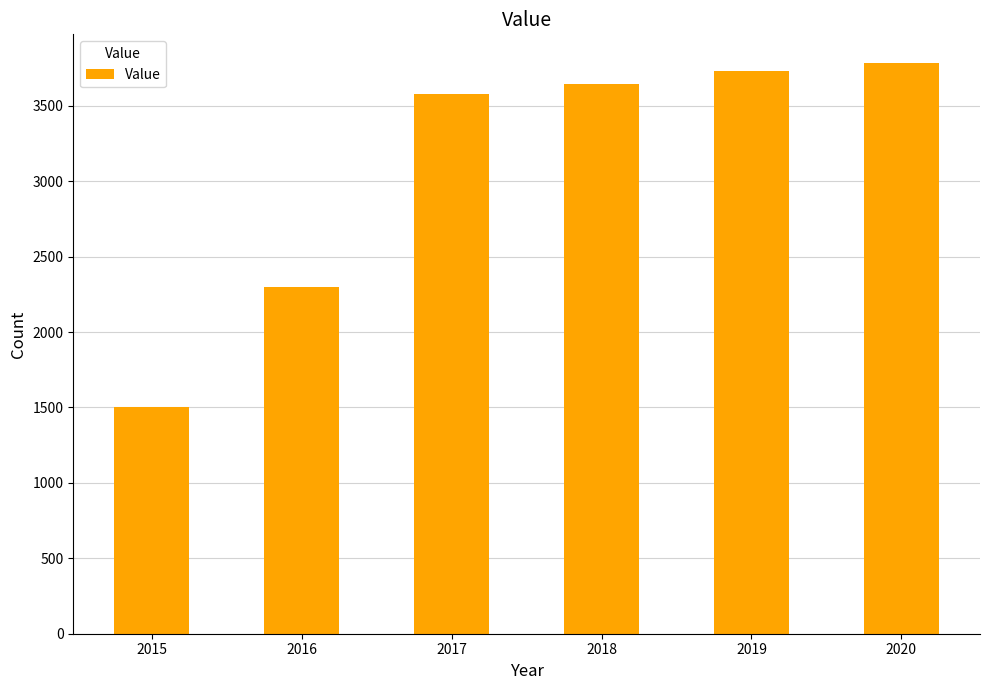

What is the value of the 4th bar from the left?

3648